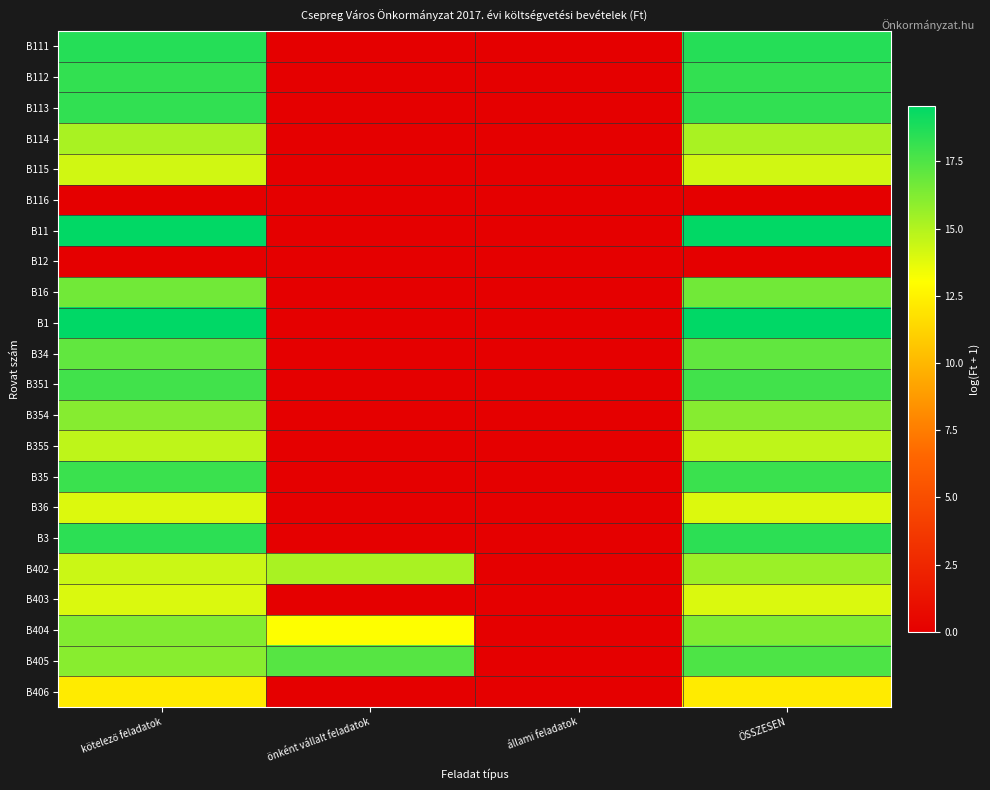

At kötelező feladatok, list the series in order from smallest to largest.

B116, B12, B406, B36, B403, B115, B402, B355, B114, B405, B354, B404, B16, B34, B351, B35, B112, B113, B3, B111, B11, B1